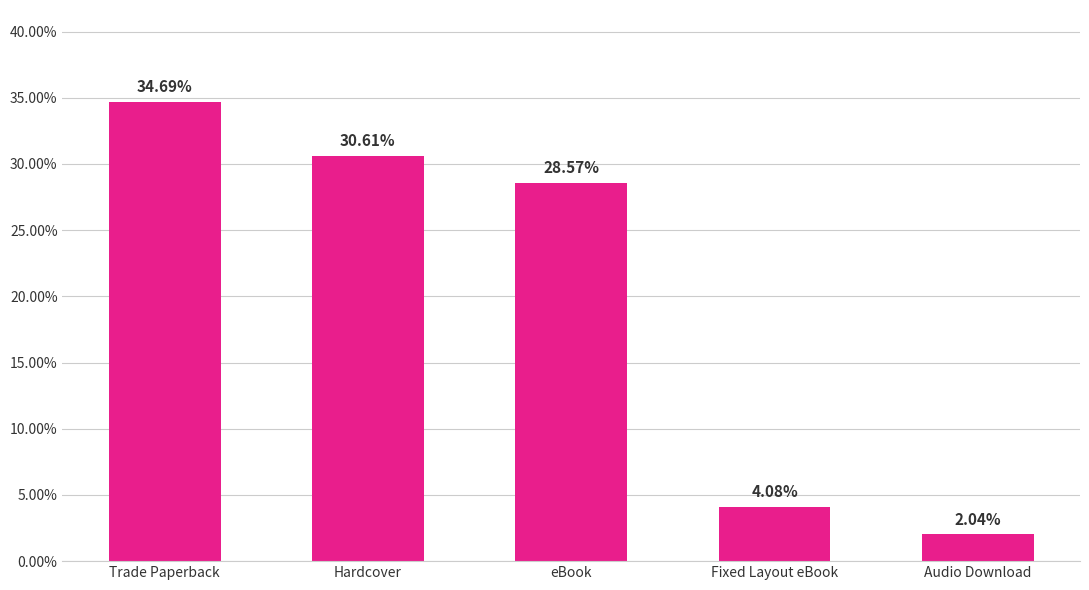

Does the chart contain any negative values?

No